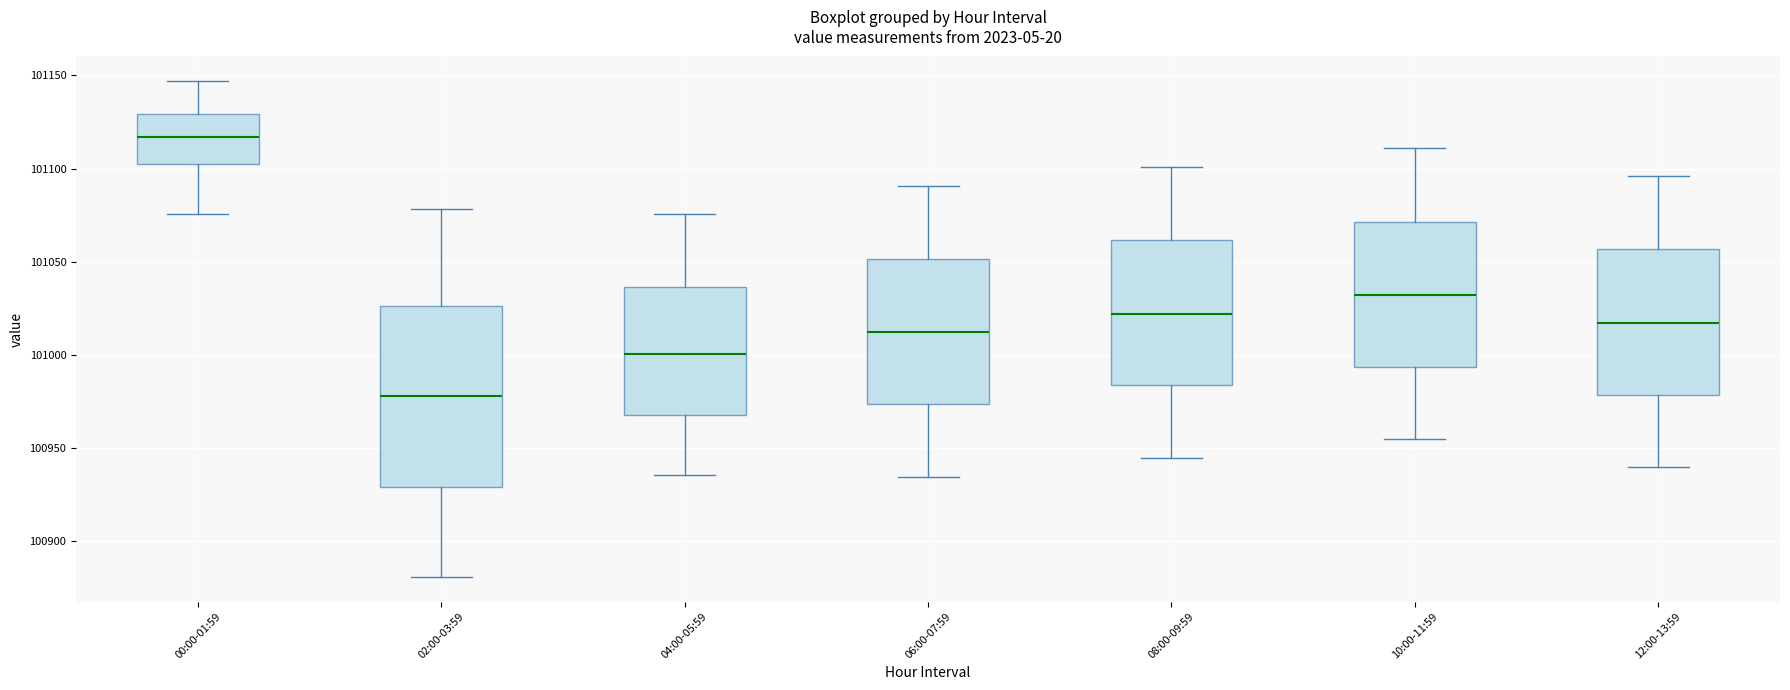

Comparing the boxes themselves (not the whiskers), which one is the tallest?

02:00-03:59